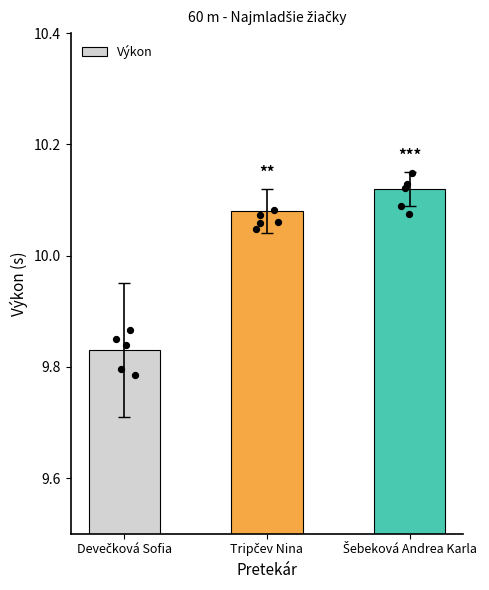

Between Tripčev Nina and Devečková Sofia, which is larger?

Tripčev Nina